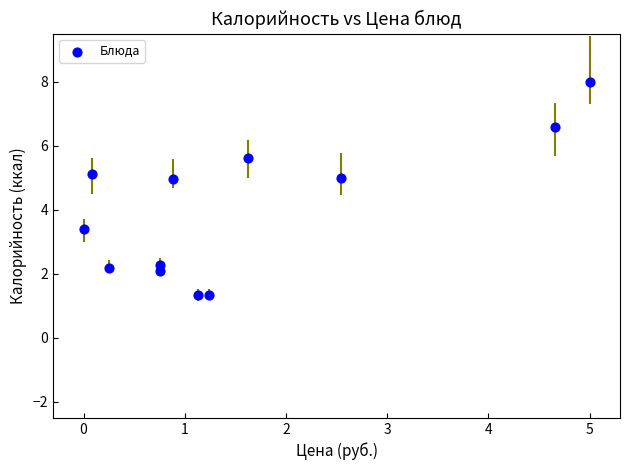

What is the range of Y values (max minus min)?

6.7